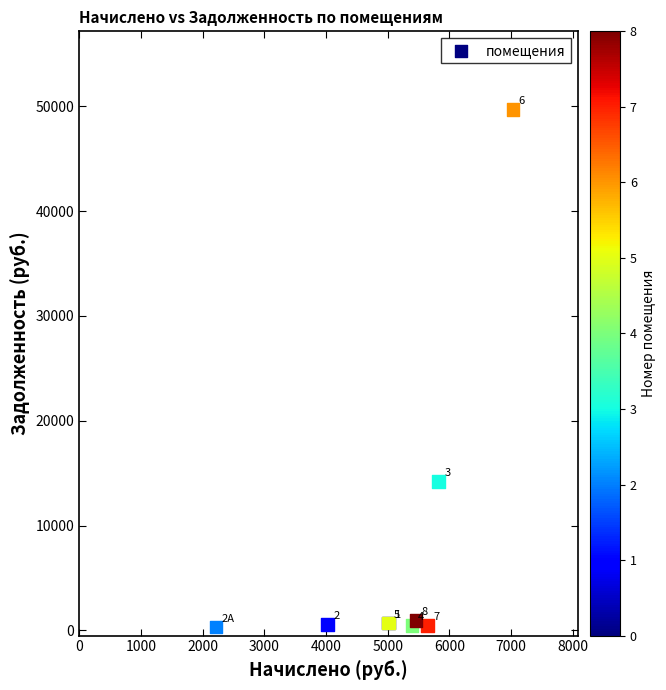

What Y value in the scatter plot is closest to 24996?

14212.0